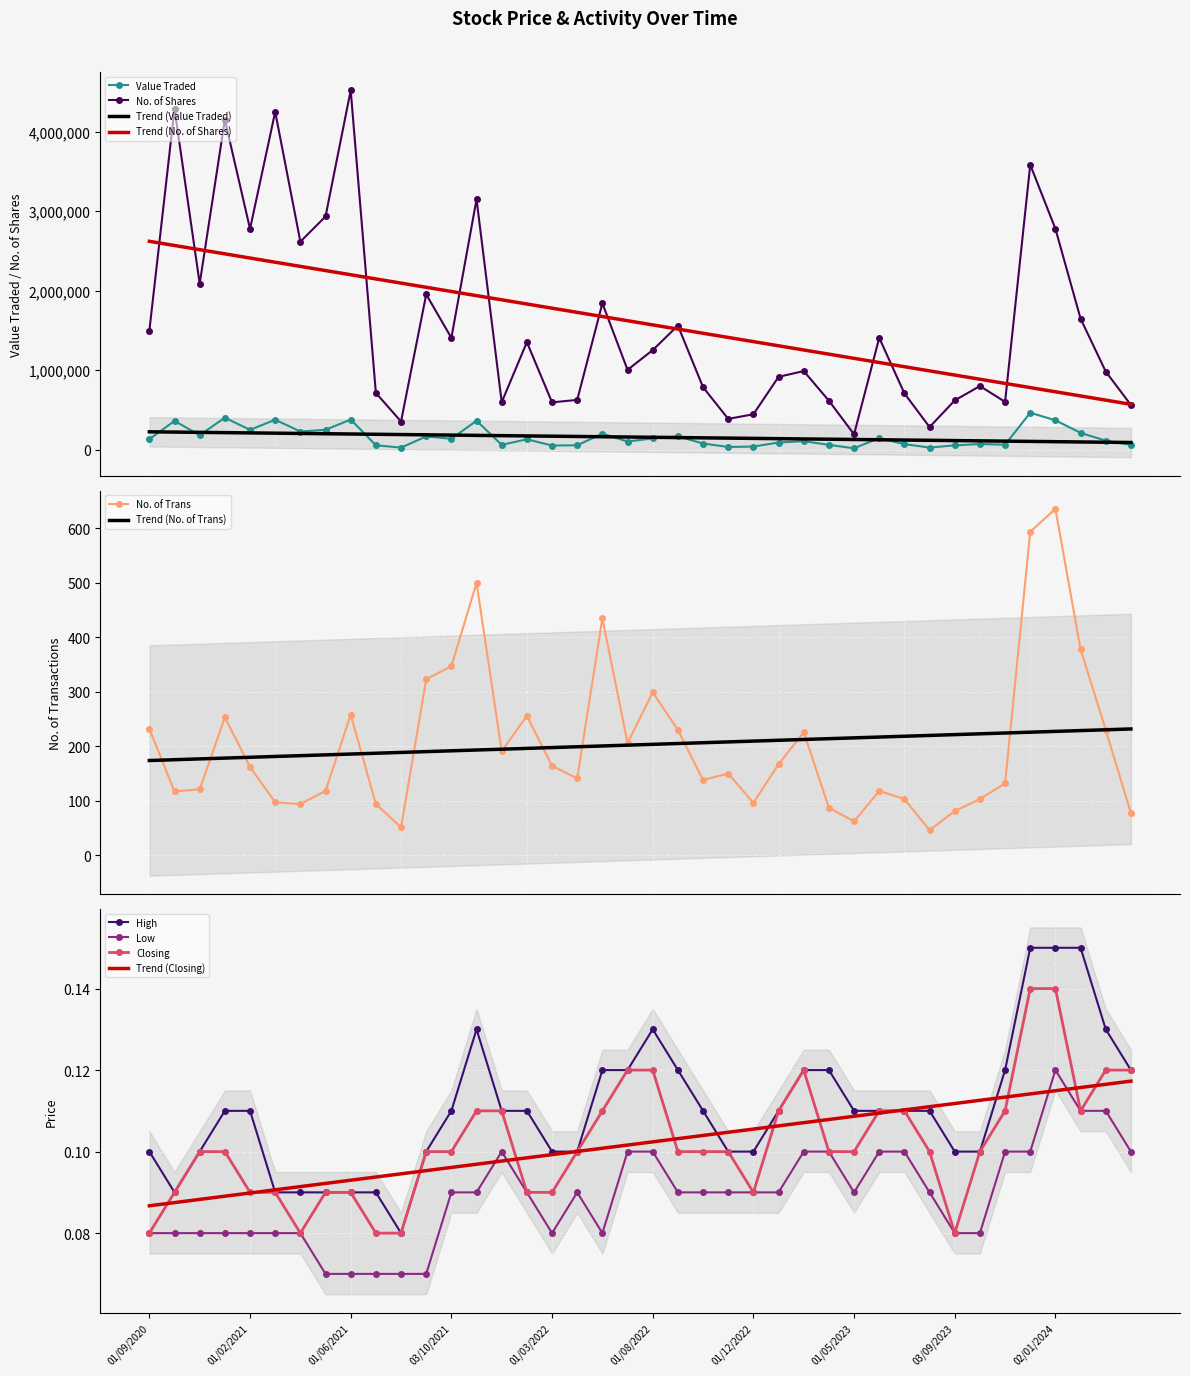

What is the sum of the Closing values at 02/04/2023 and 01/02/2023?

0.2